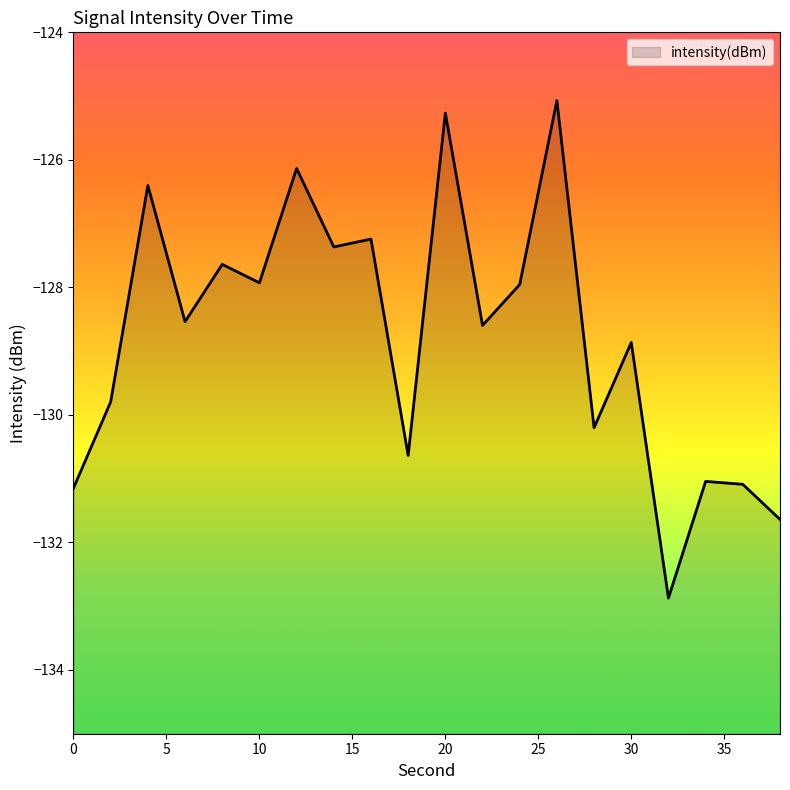

The chart shows a value of -127.6 at 8. True or false?

True